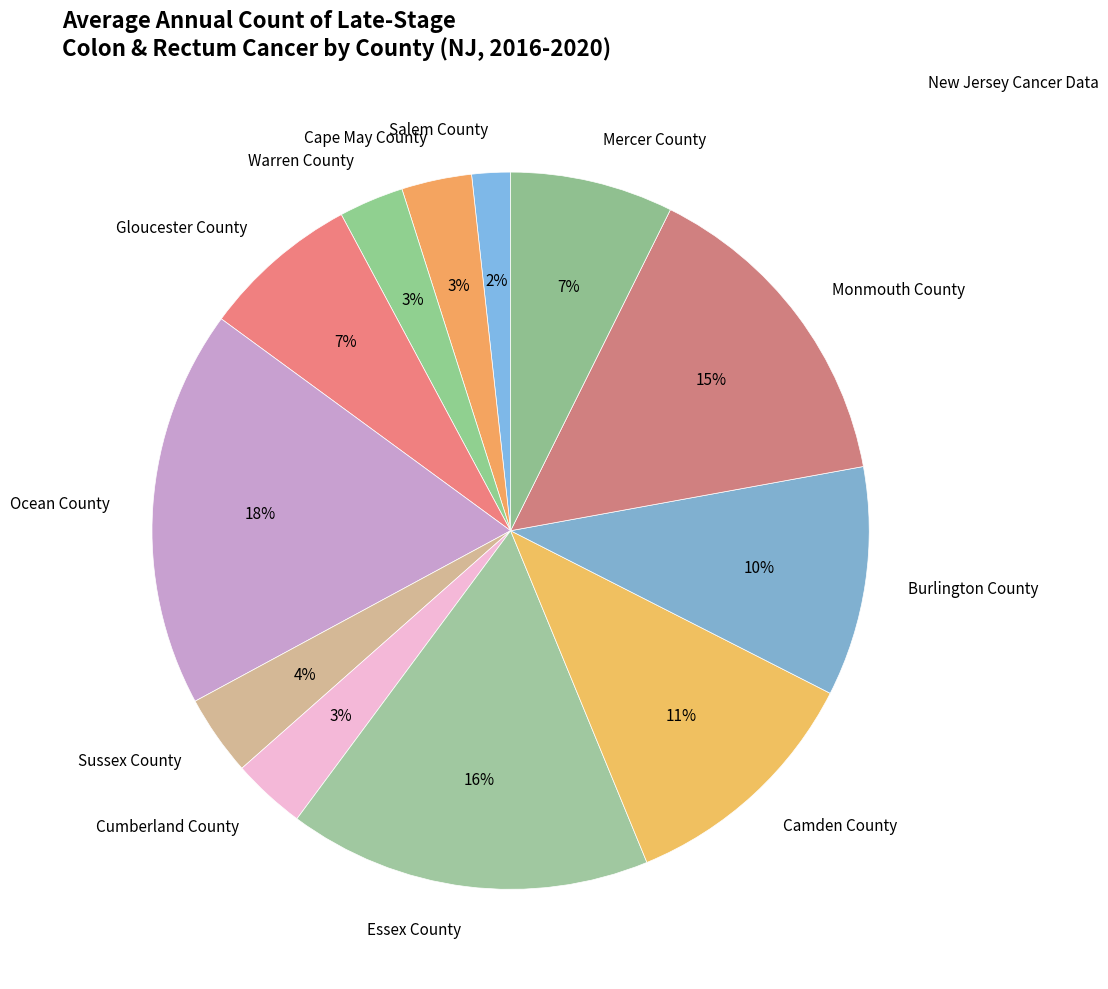

Do Cumberland County and Monmouth County together represent more than half of the pie?

No